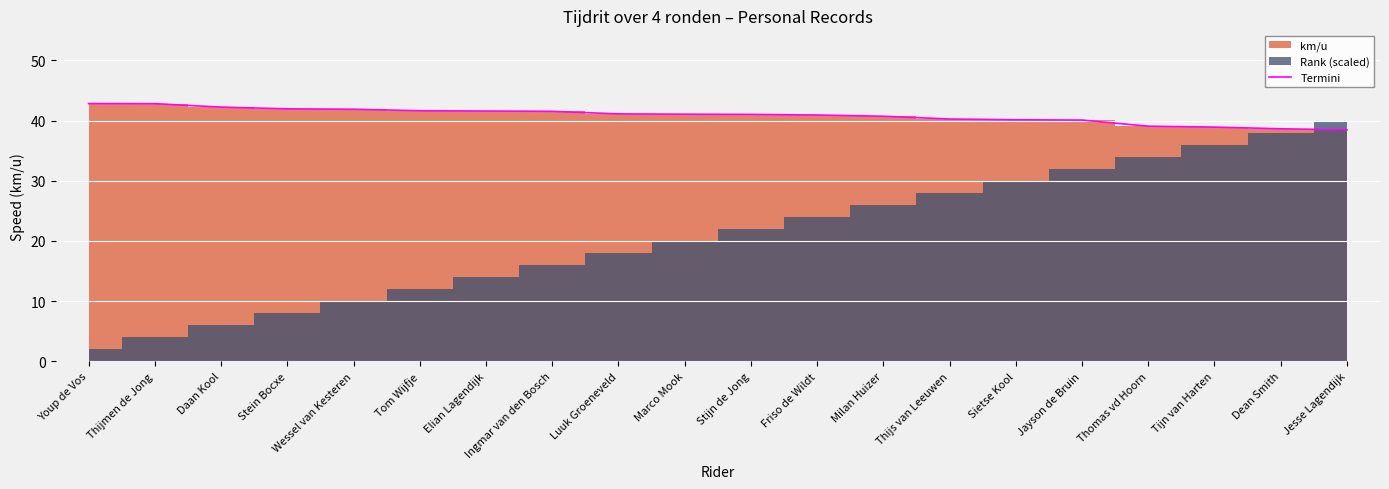

List the labels in order of value, smallest first.

Jesse Lagendijk, Dean Smith, Tijn van Harten, Thomas vd Hoorn, Jayson de Bruin, Sietse Kool, Thijs van Leeuwen, Milan Huizer, Friso de Wildt, Stijn de Jong, Marco Mook, Luuk Groeneveld, Ingmar van den Bosch, Elian Lagendijk, Tom Wijfje, Wessel van Kesteren, Stein Bocxe, Daan Kool, Thijmen de Jong, Youp de Vos